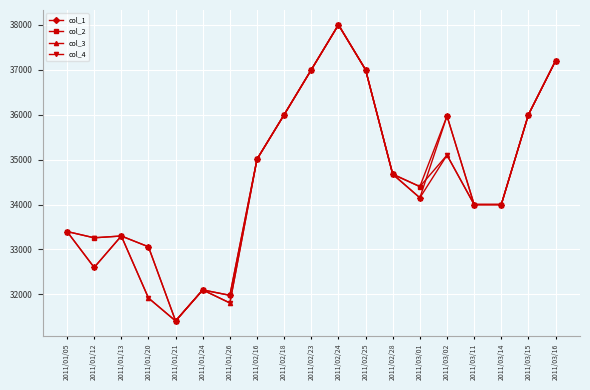

What is the total value across all series at 2011/01/13?

133200